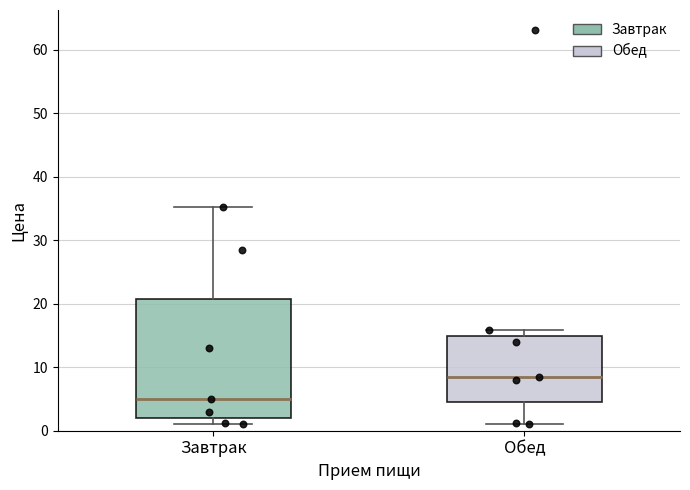

Comparing the boxes themselves (not the whiskers), which one is the tallest?

Завтрак